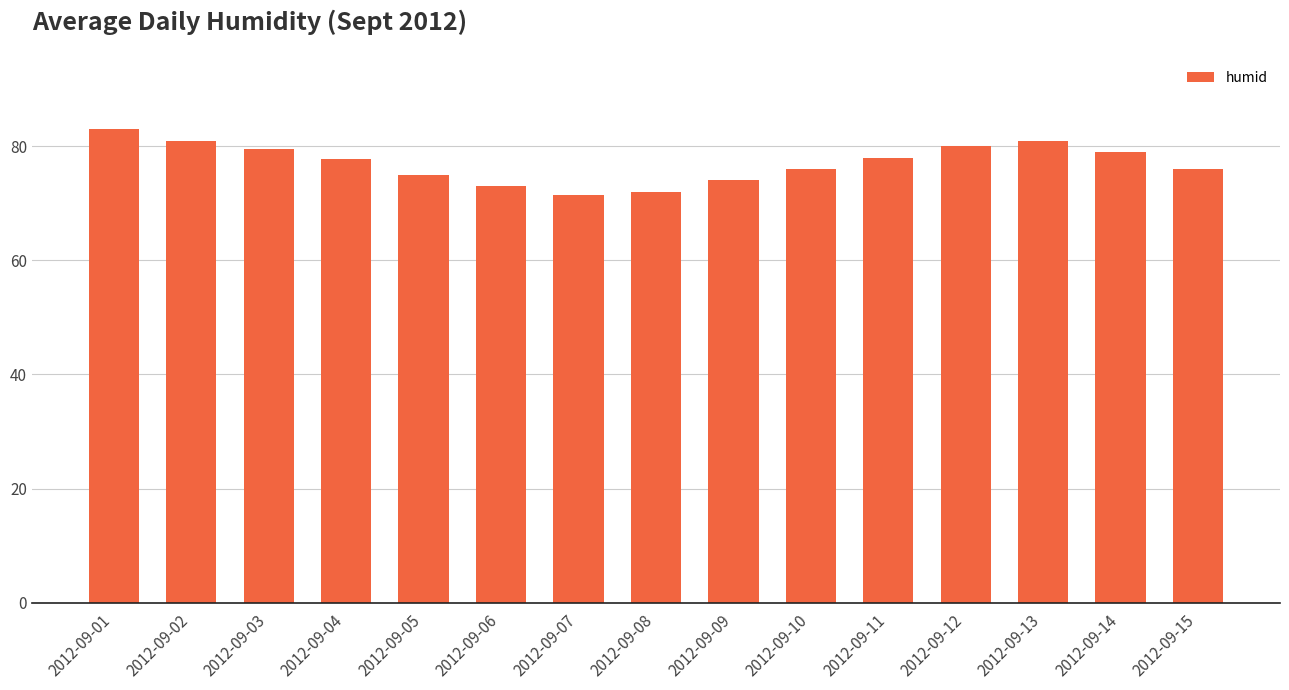

What is the sum of the values at 2012-09-05 and 2012-09-06?

148.0